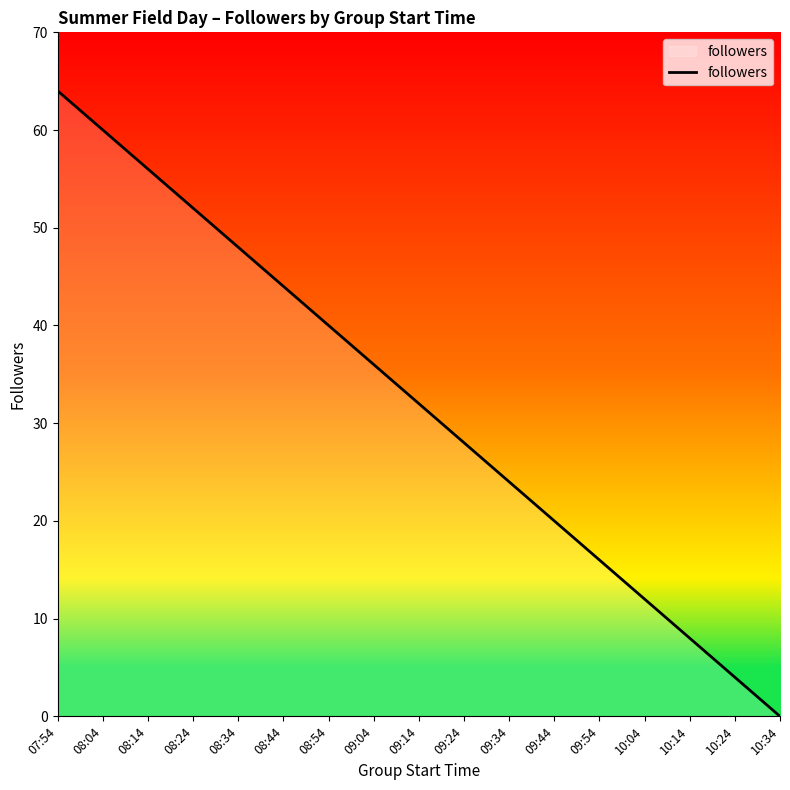

True or false: the data has more than 1 interior local peaks.

False